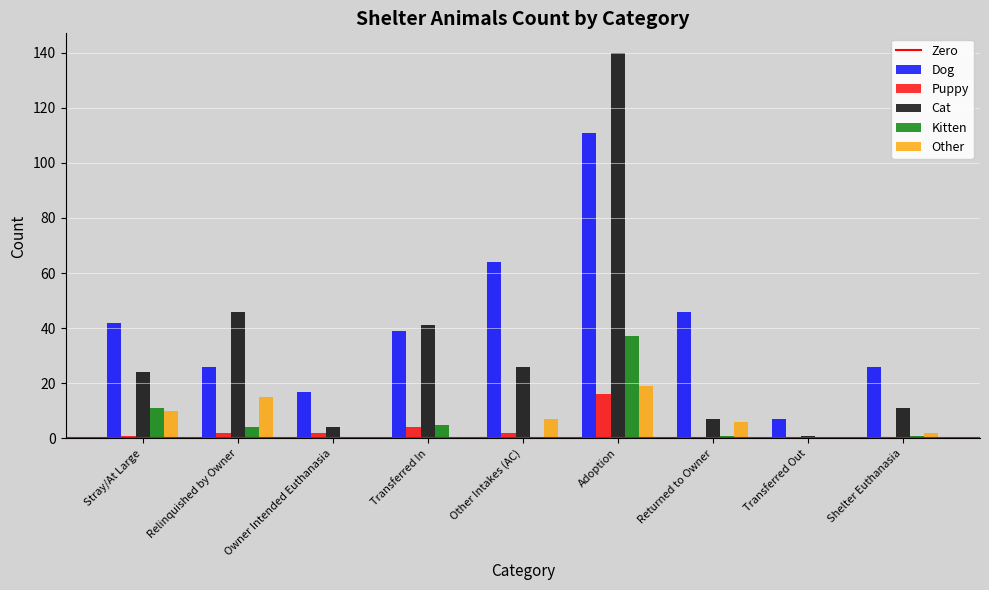

The value of Cat at Relinquished by Owner is 26. True or false?

False